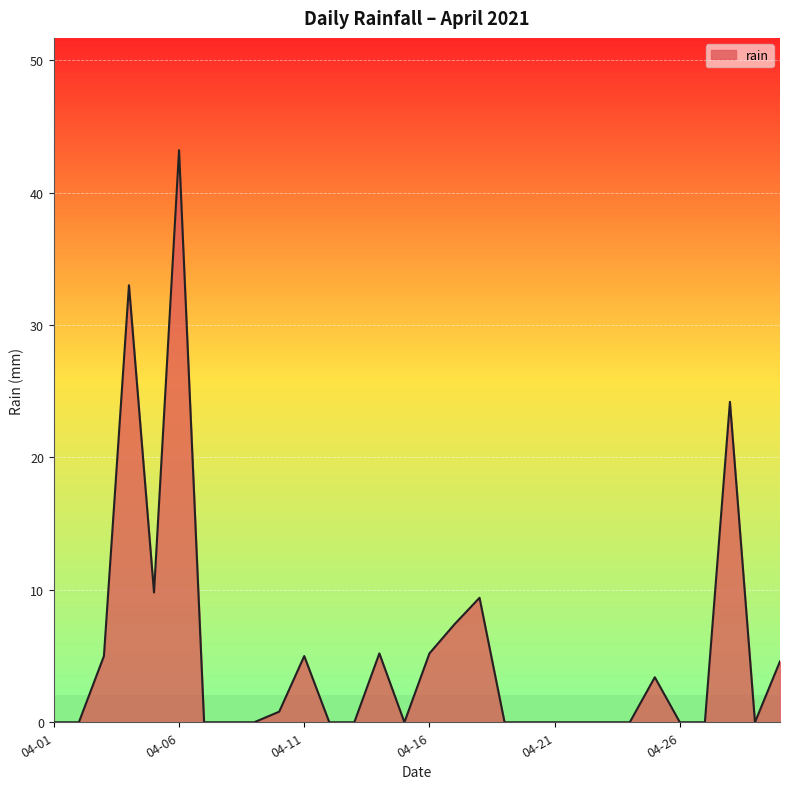

What is the maximum value shown in the chart?

43.2